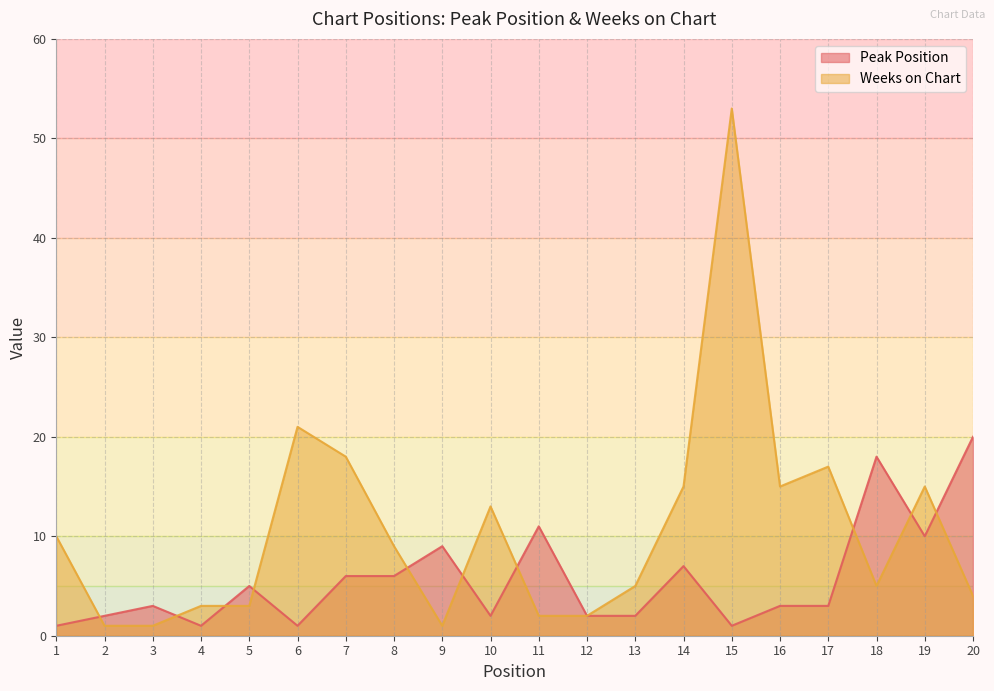

Where does the Weeks on Chart series first go above 9?

1